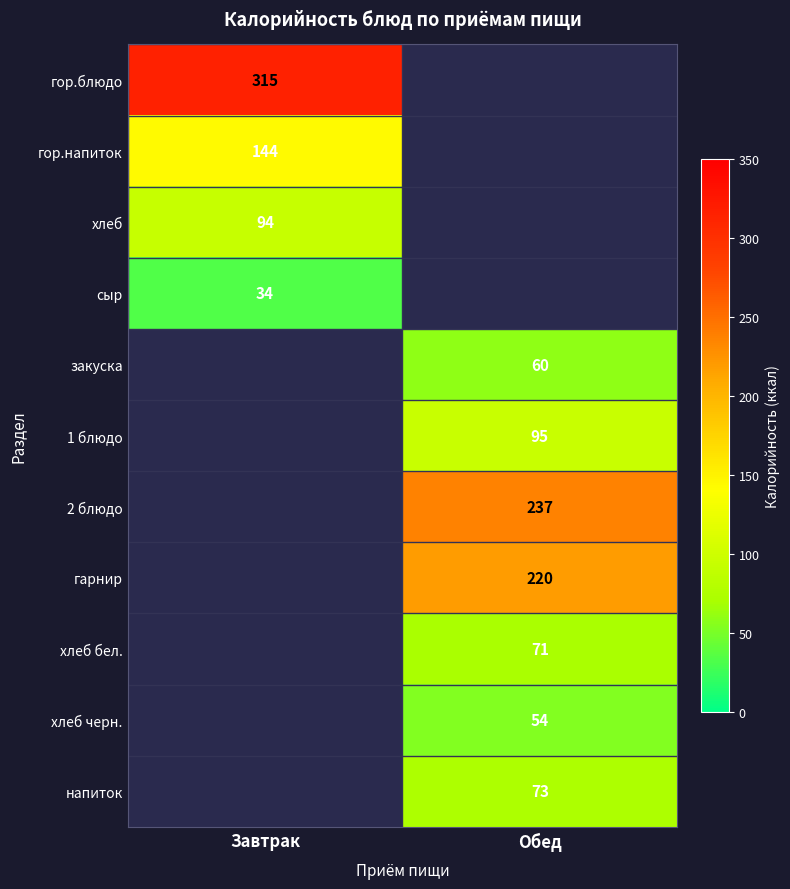

Is the value of 1 блюдо at Обед greater than the value of гарнир at Обед?

No